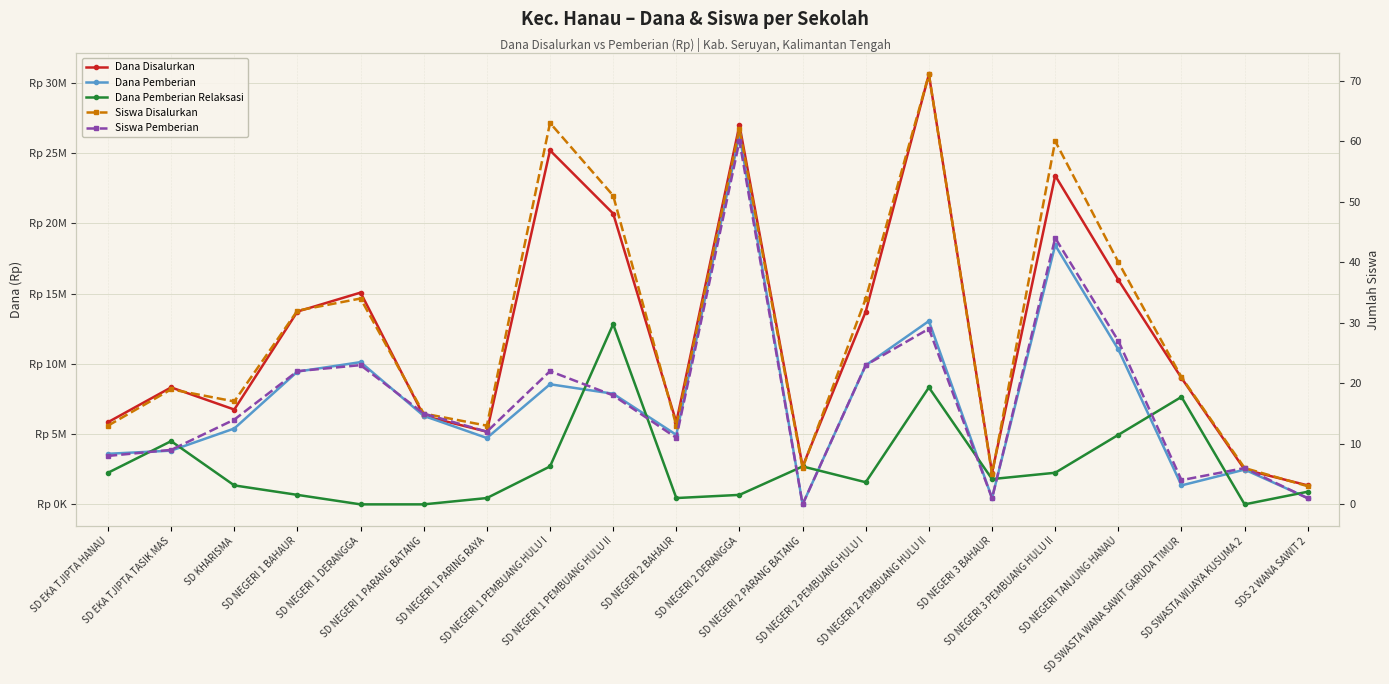

What is the difference between the maximum and minimum values in the Siswa Disalurkan series?

68